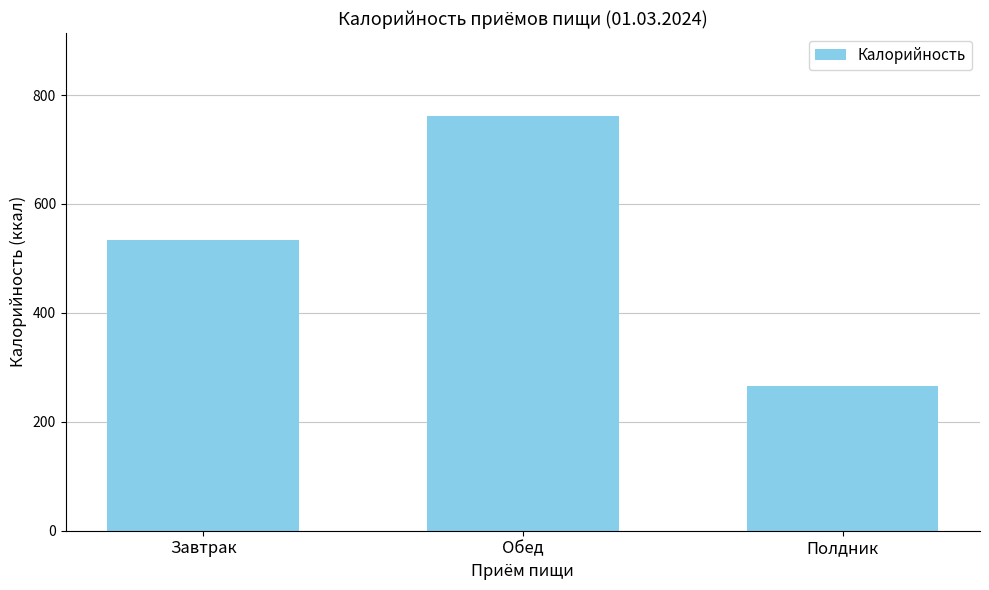

What is the smallest value displayed?

266.0